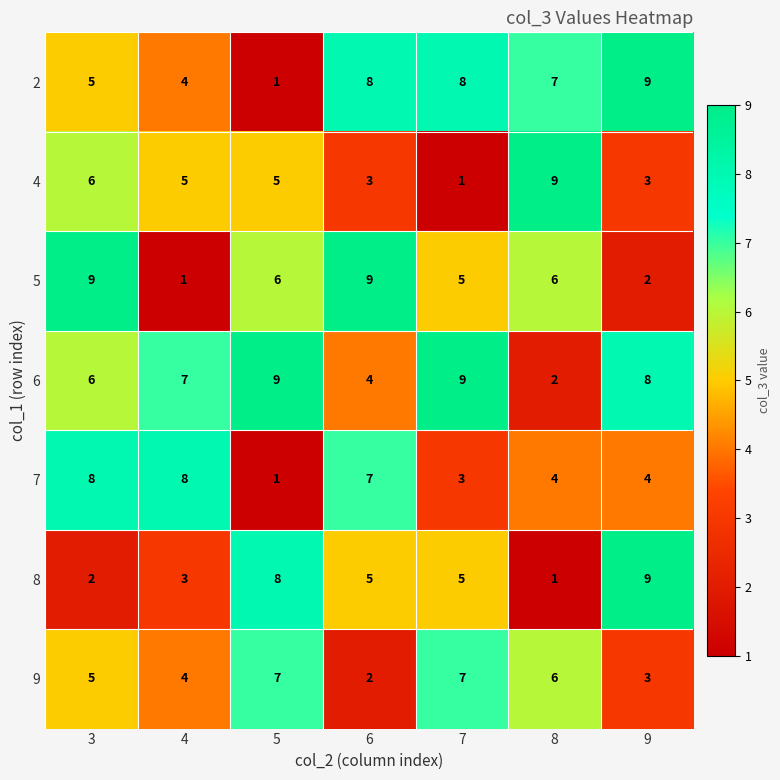

What is the spread (max minus min) of values at 8?

8